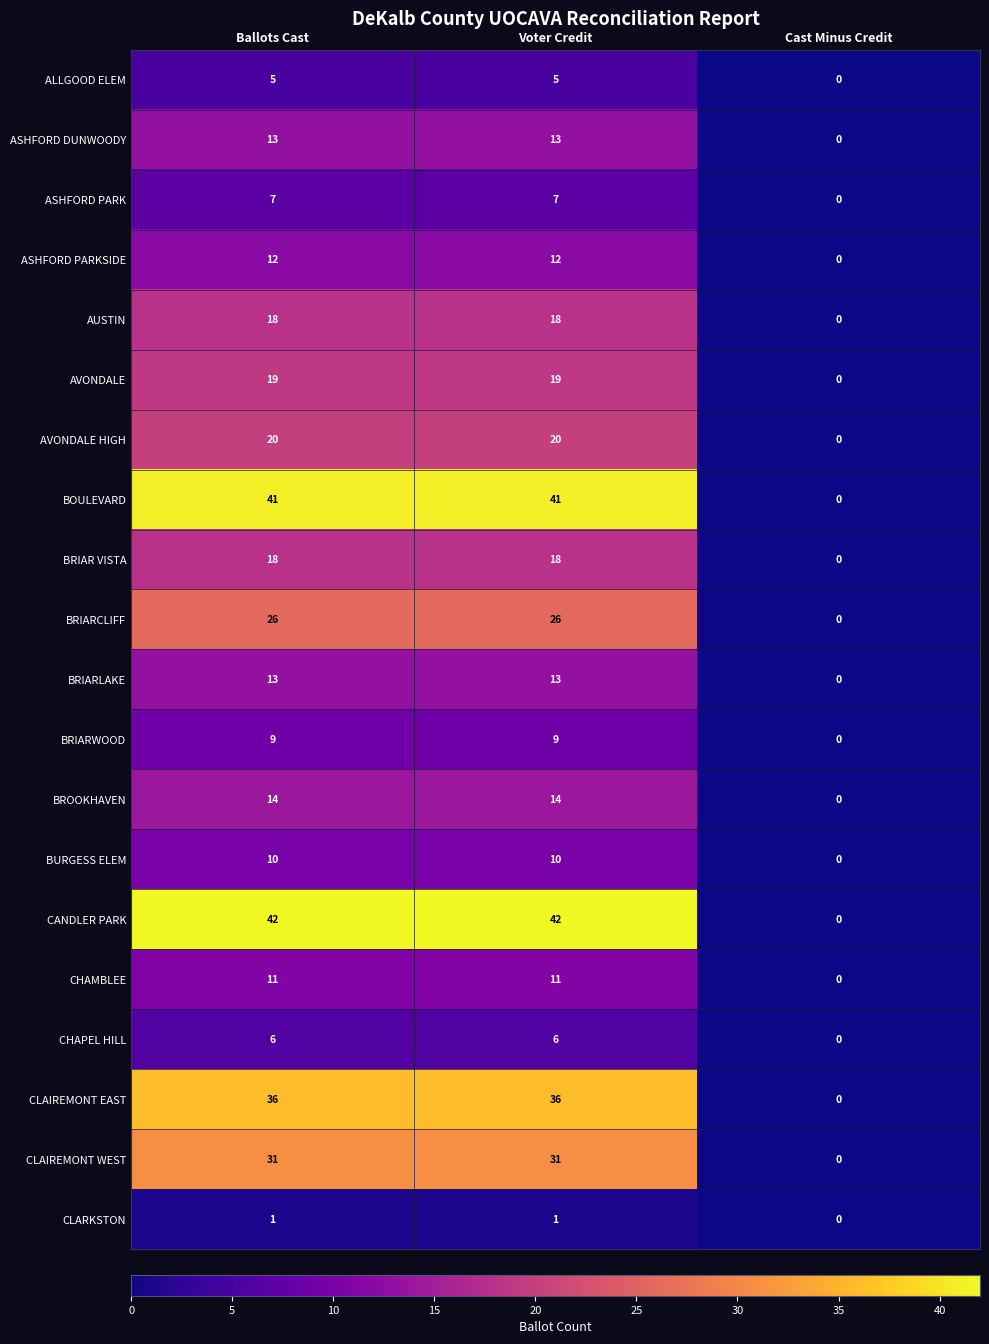

What is the sum of the CHAMBLEE values at Ballots Cast and Cast Minus Credit?

11